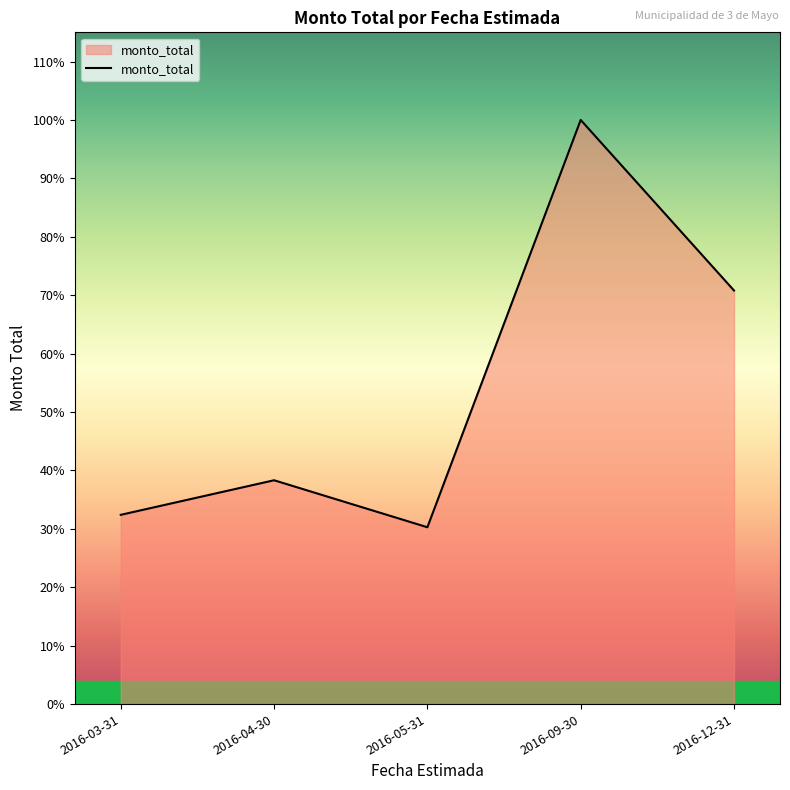

What is the change in value from 2016-04-30 to 2016-05-31?

-100553595